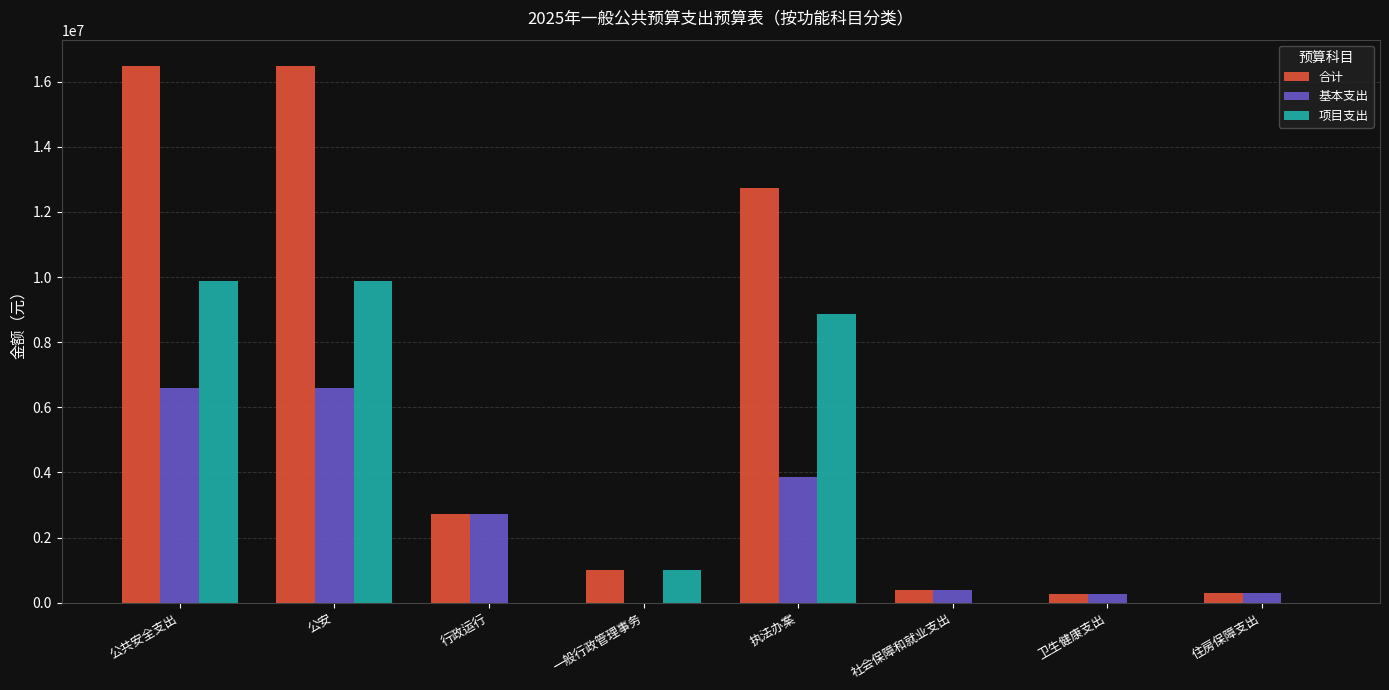

Between 执法办案 and 社会保障和就业支出, which series saw the biggest shift?

合计